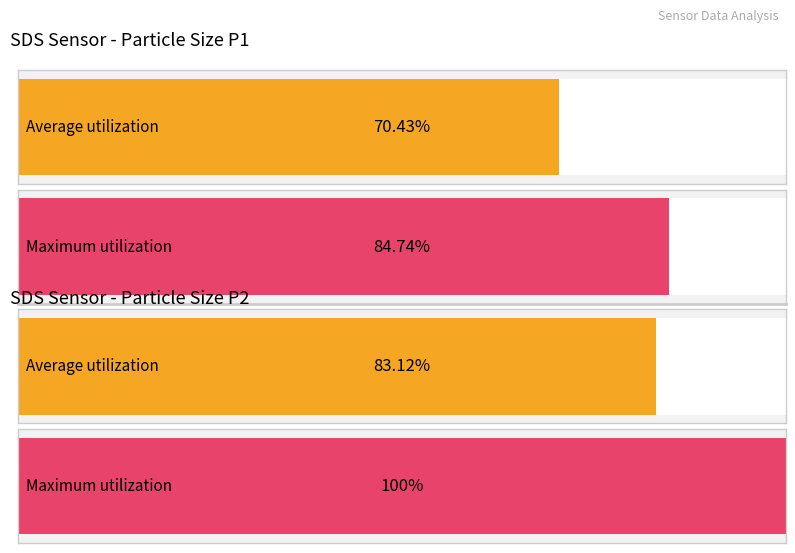

The value of Maximum utilization at SDS_P2 is 7923.8. True or false?

False